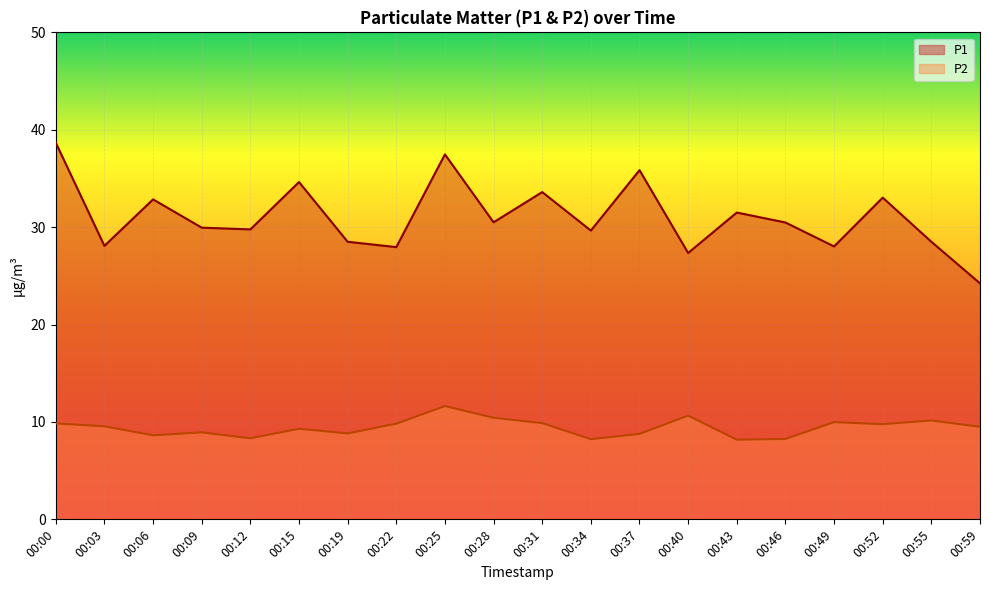

True or false: P2 and P1 intersect in this chart.

False